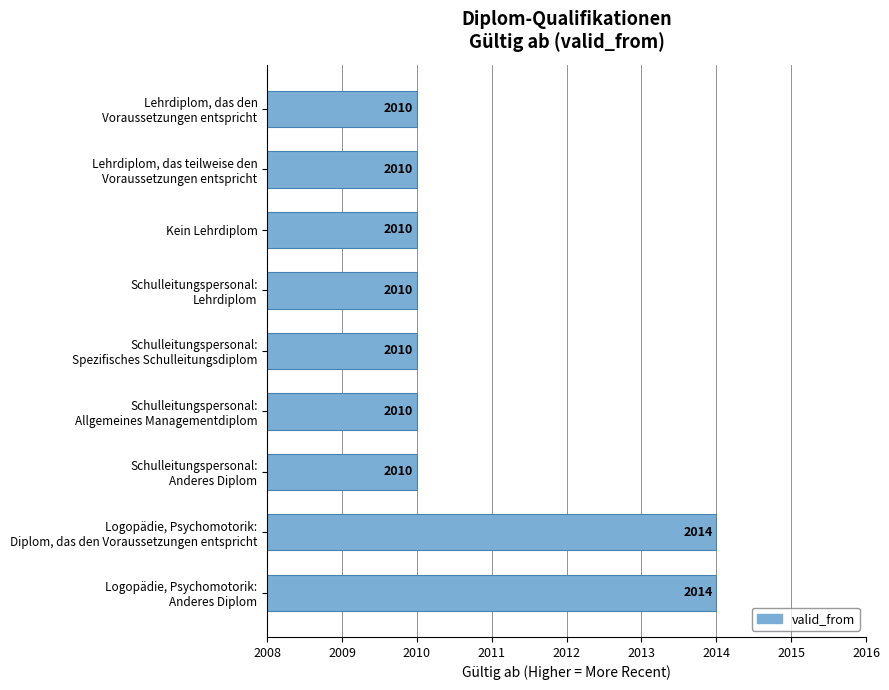

Count the number of data series in this chart.

1